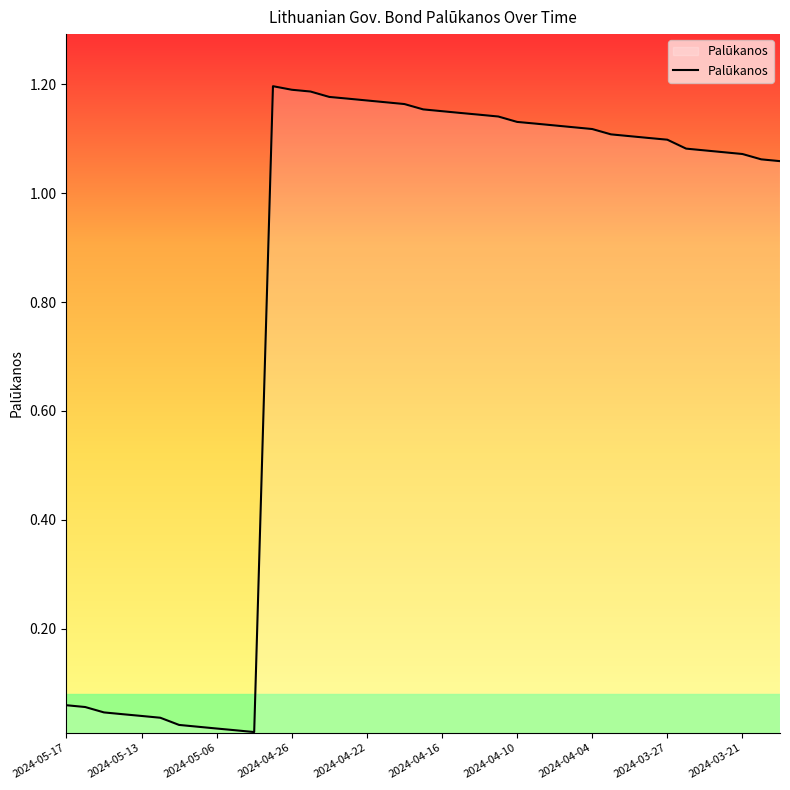

Is this an area chart (filled region under the line)?

Yes